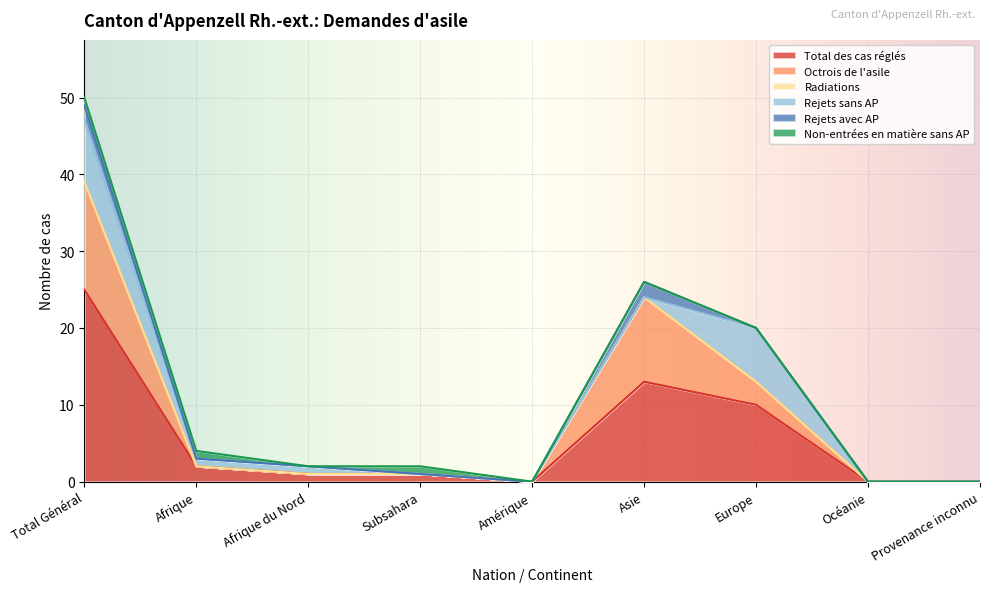

What is the sum of all Rejets avec AP values?

4